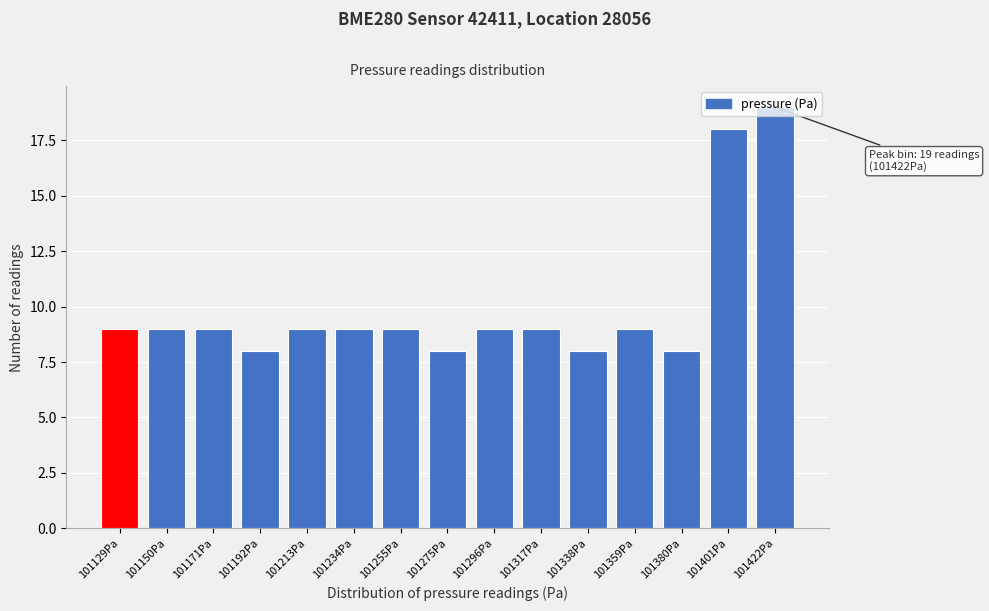

What is the value of the 1st bar from the left?

9